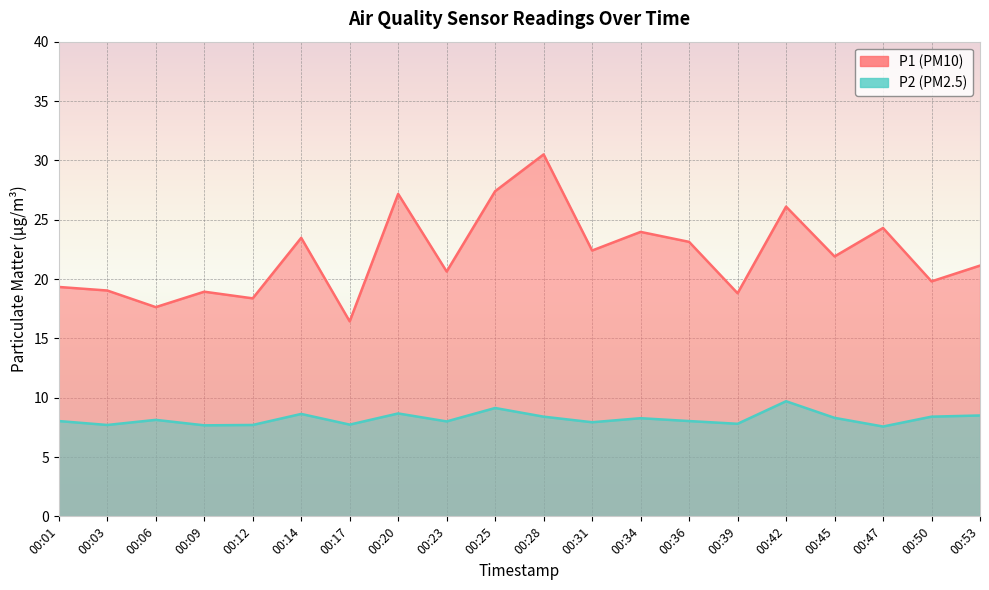

What is the highest value of the P2 series?

9.7